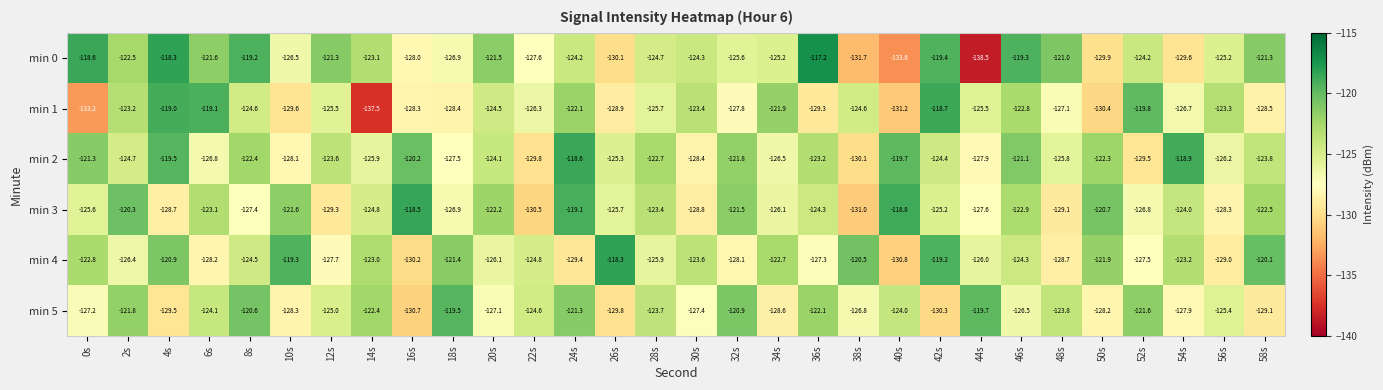

Rank the series at 46s from lowest to highest value.

min 5, min 4, min 3, min 1, min 2, min 0